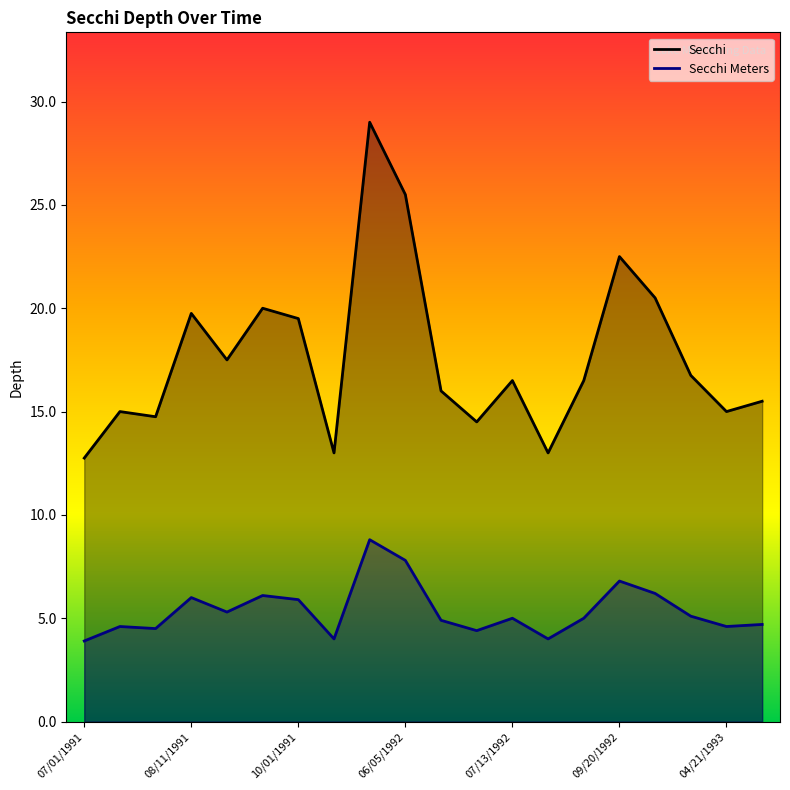

True or false: Secchi Meters and Secchi intersect in this chart.

False